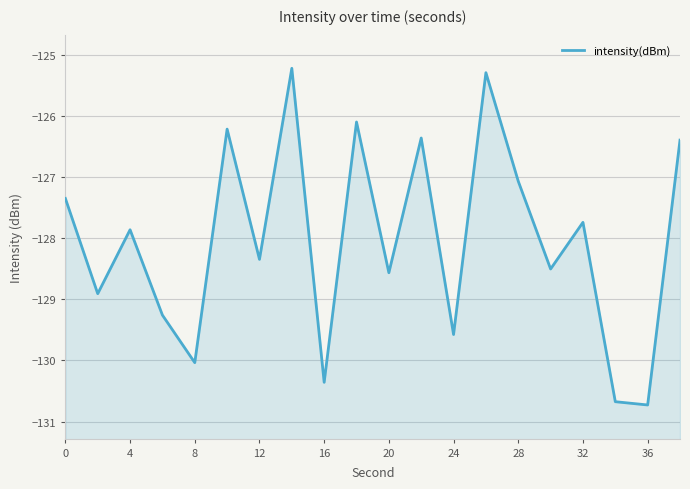

Reading right to left, what are all the values shown in this chart?

-126.4	-130.7	-130.7	-127.7	-128.5	-127.1	-125.3	-129.6	-126.4	-128.6	-126.1	-130.4	-125.2	-128.3	-126.2	-130.0	-129.3	-127.9	-128.9	-127.3